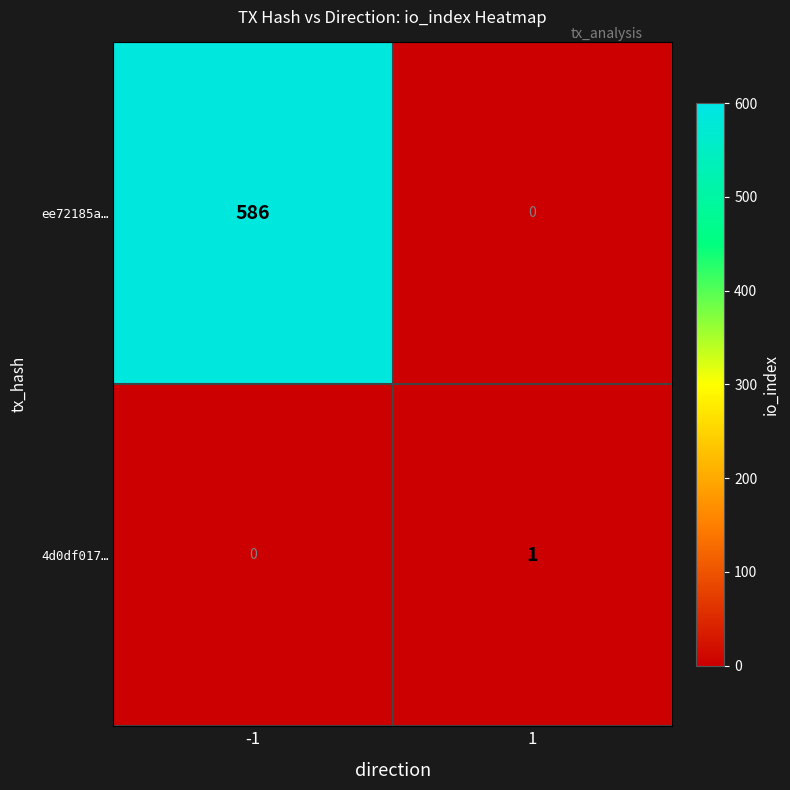

Which series has the widest spread of values?

ee72185a…